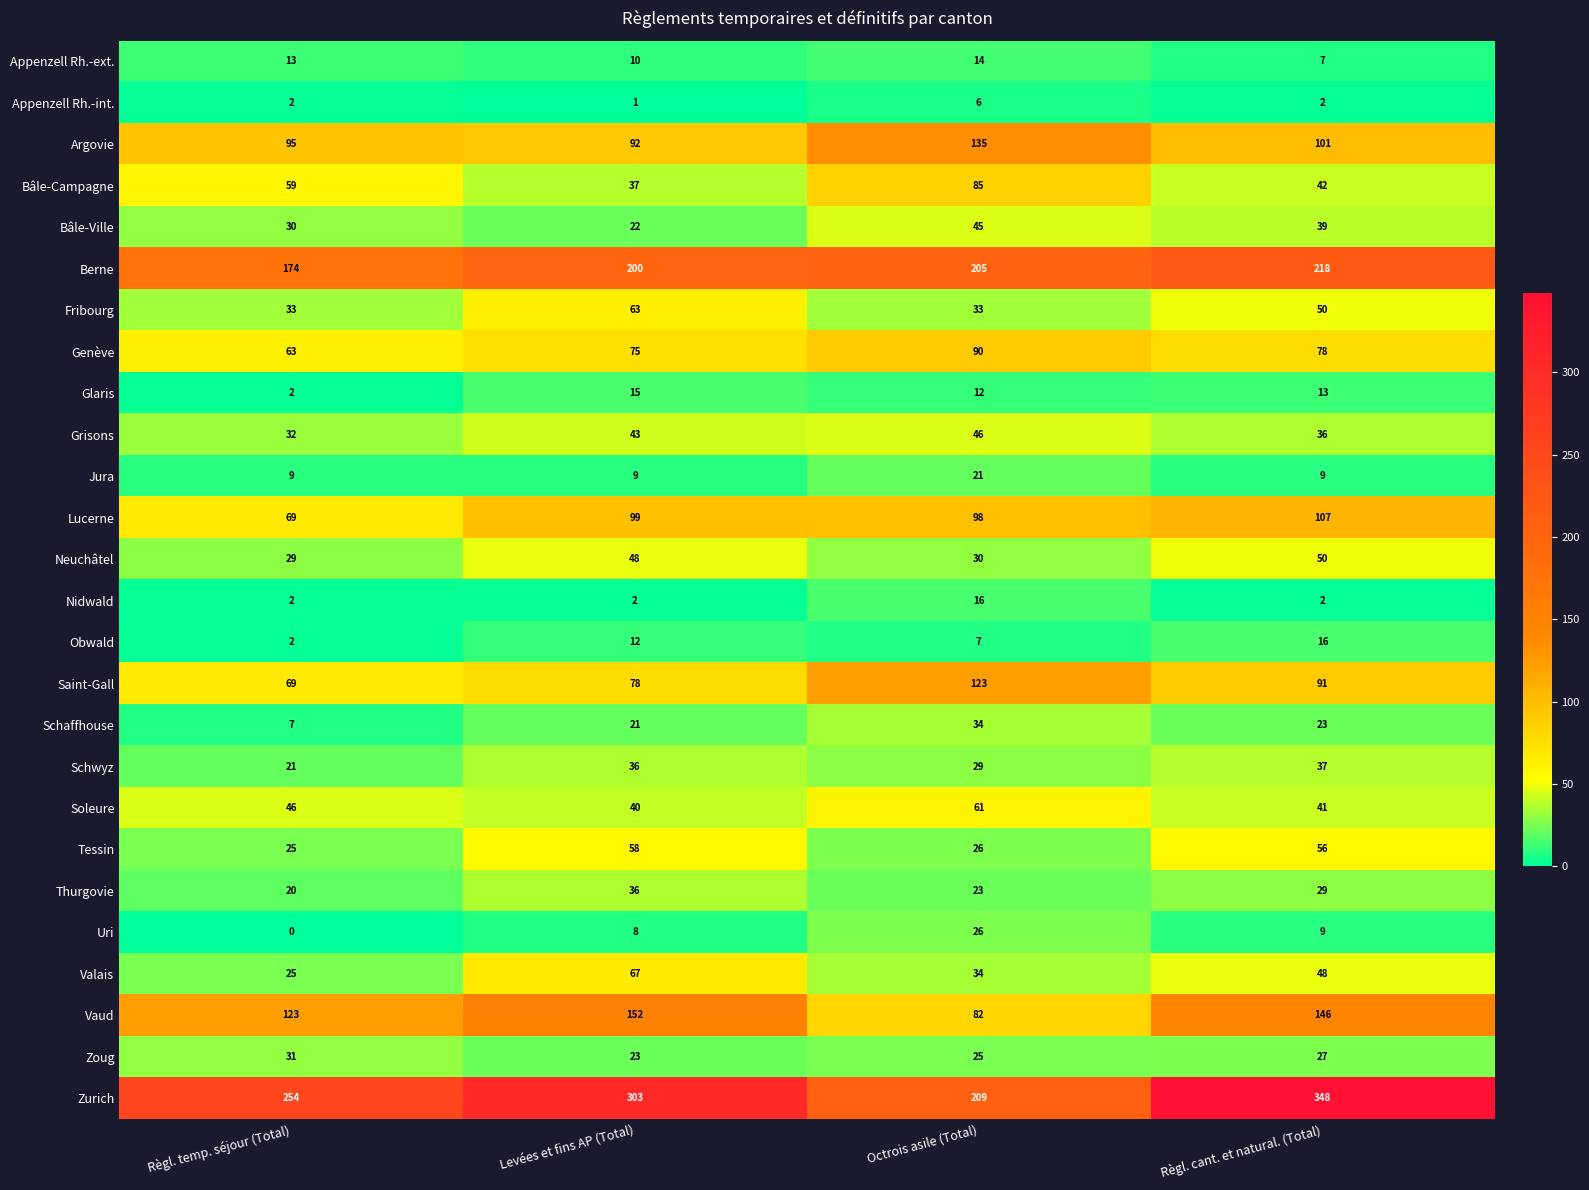

What is the difference between the maximum and minimum values in the Obwald series?

14